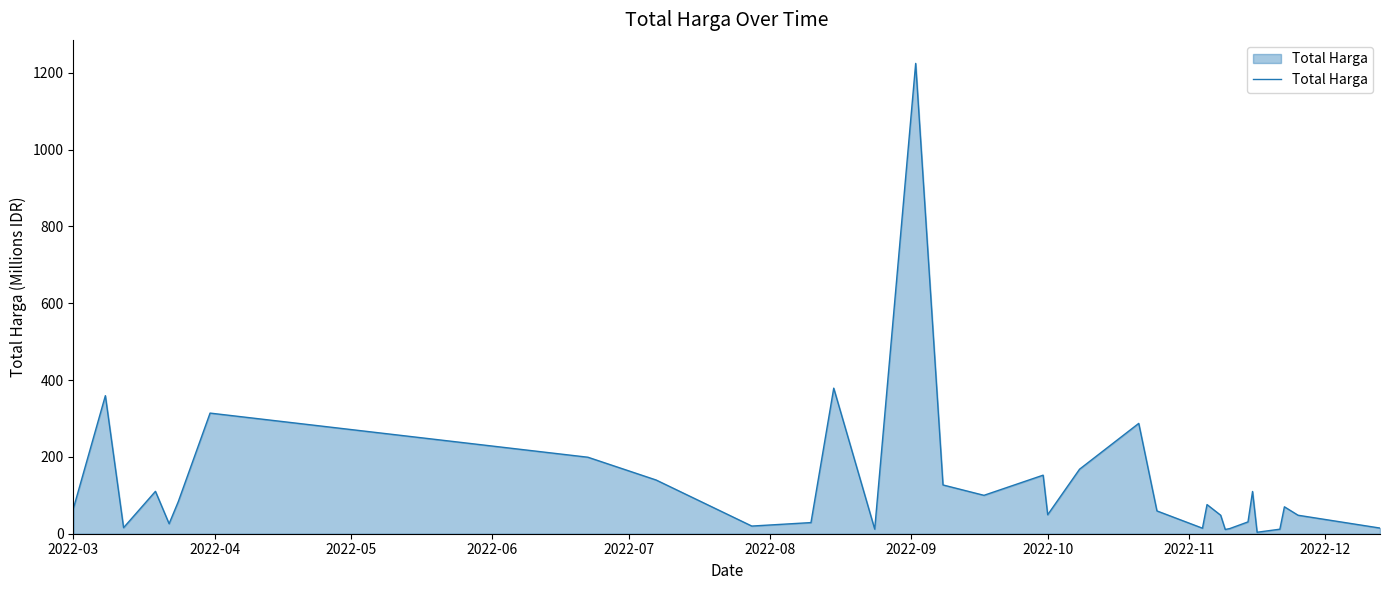

What is the difference between the maximum and minimum values?

1220.9